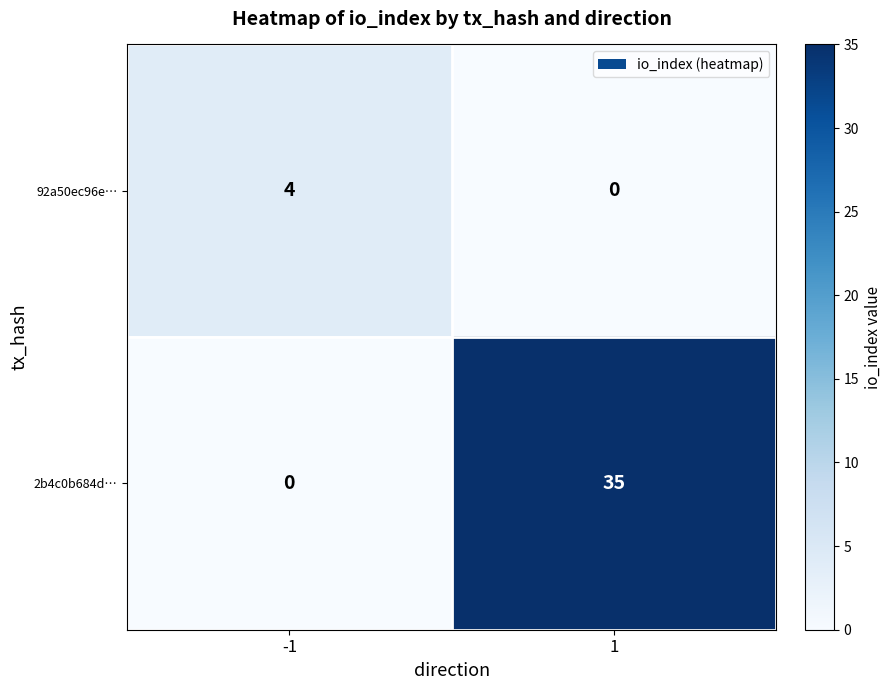

Which series has the largest total across all categories?

2b4c0b684d…